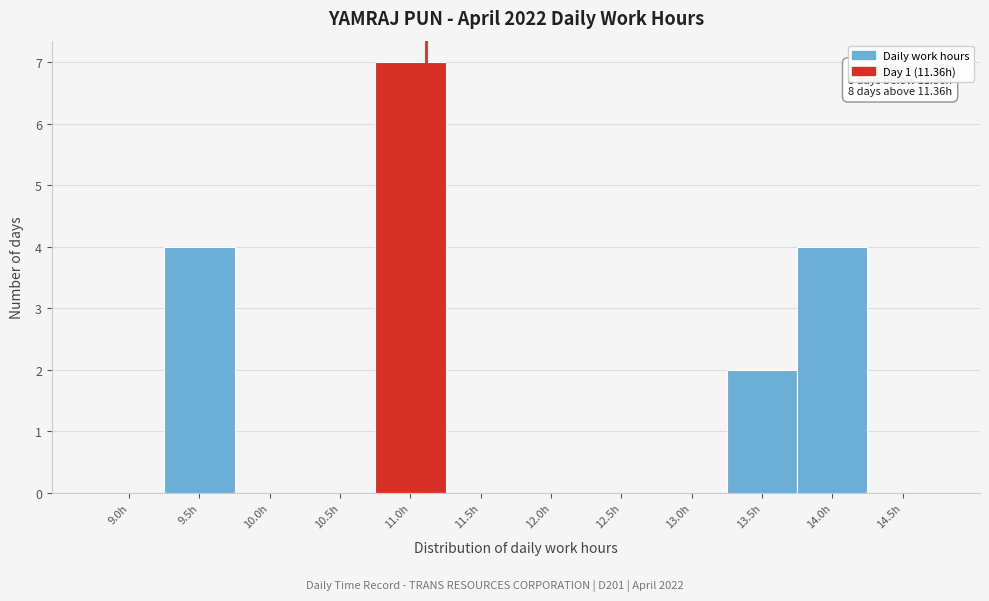

Reading left to right, what are all the values shown in this chart?

9.0h=0	9.5h=4	10.0h=0	10.5h=0	11.0h=7	11.5h=0	12.0h=0	12.5h=0	13.0h=0	13.5h=2	14.0h=4	14.5h=0